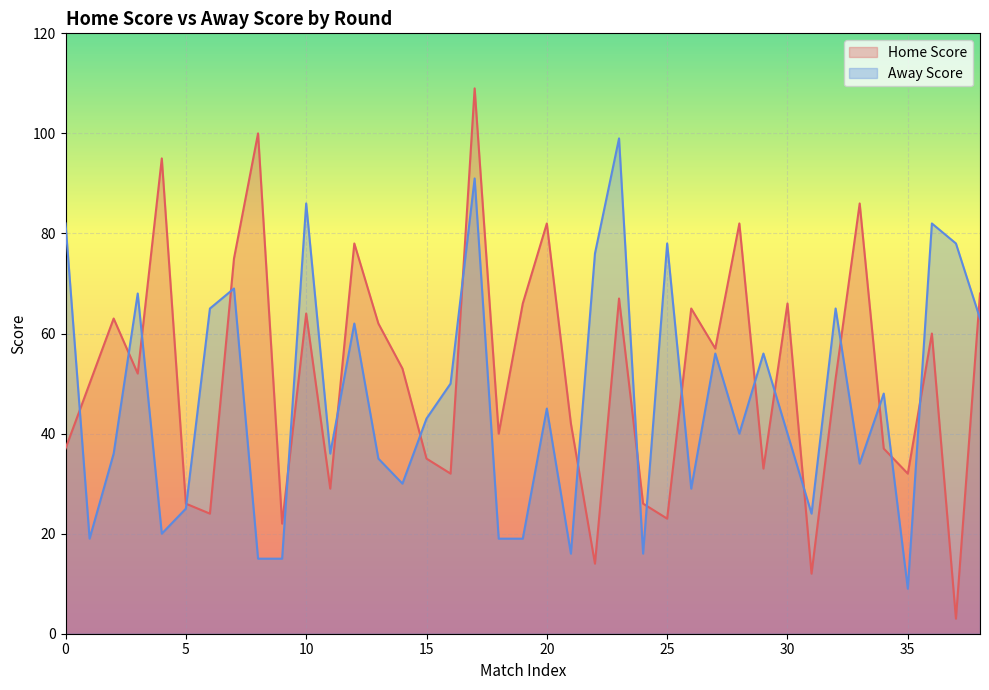

True or false: there are more than 2 points higher than both neighbors.

True